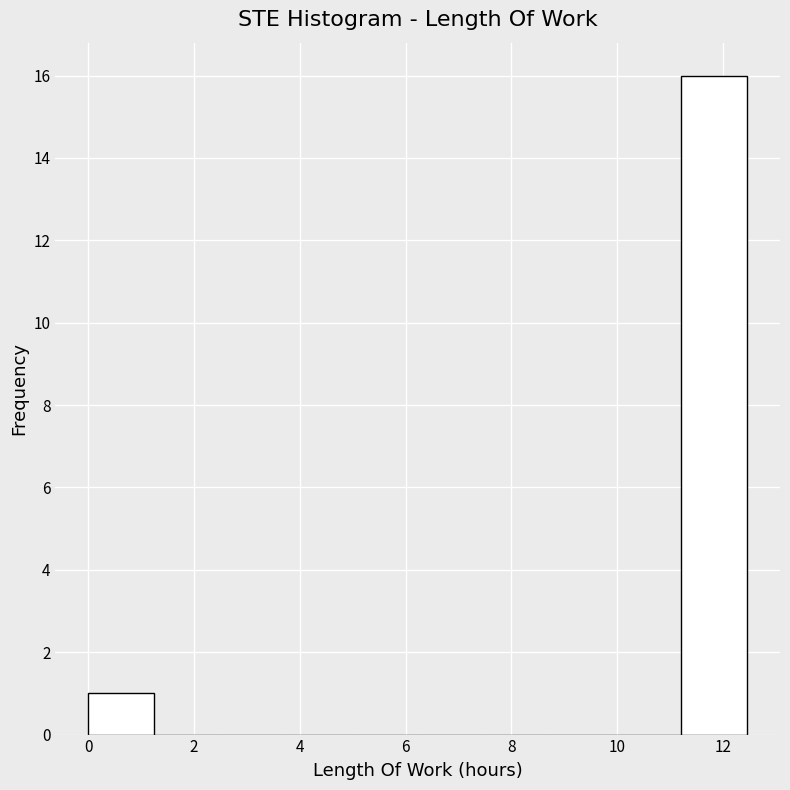

How tall is the bar that spans 11.2 to 12.4 on the x-axis? Neither the bar edges nor the heights are printed on the chart, so give them approximately, as read against the axes.

16